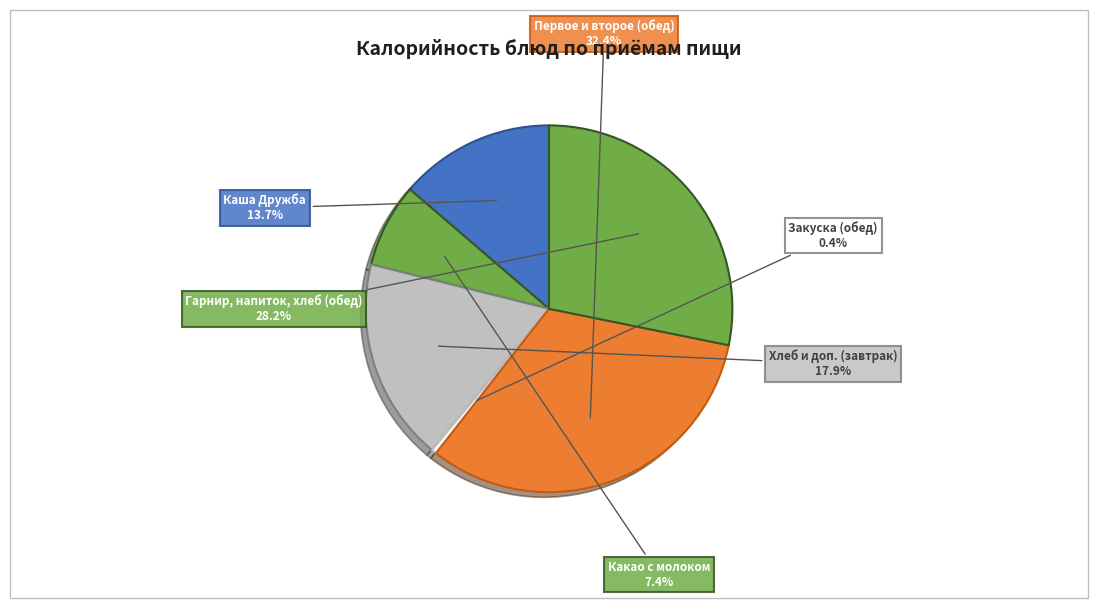

How many slices are in this pie chart?

6